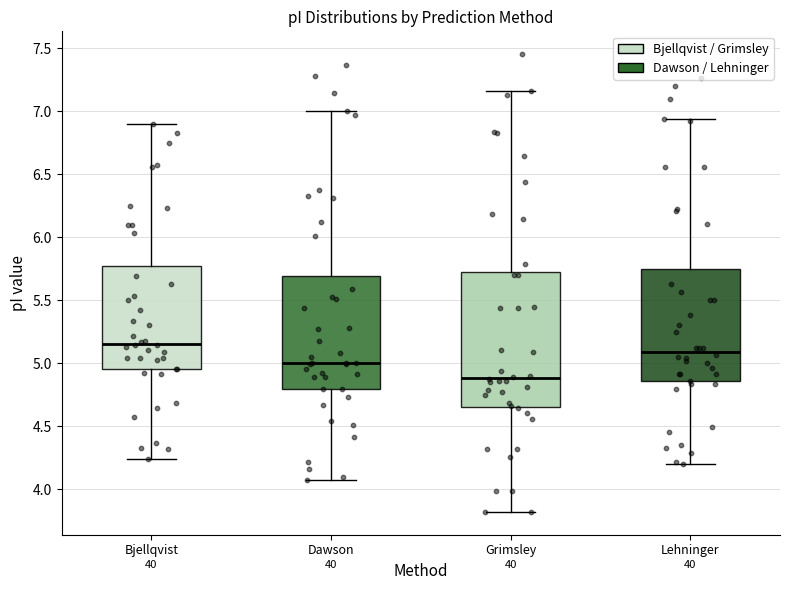

Which box is the tallest, from its lower edge to its upper edge?

Grimsley